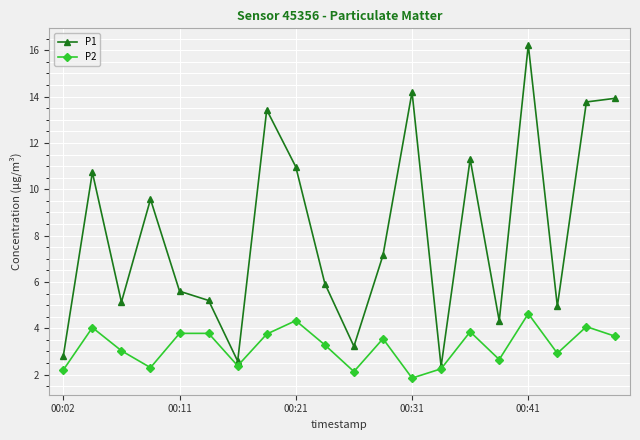

Which series has the largest range (max minus min)?

P1